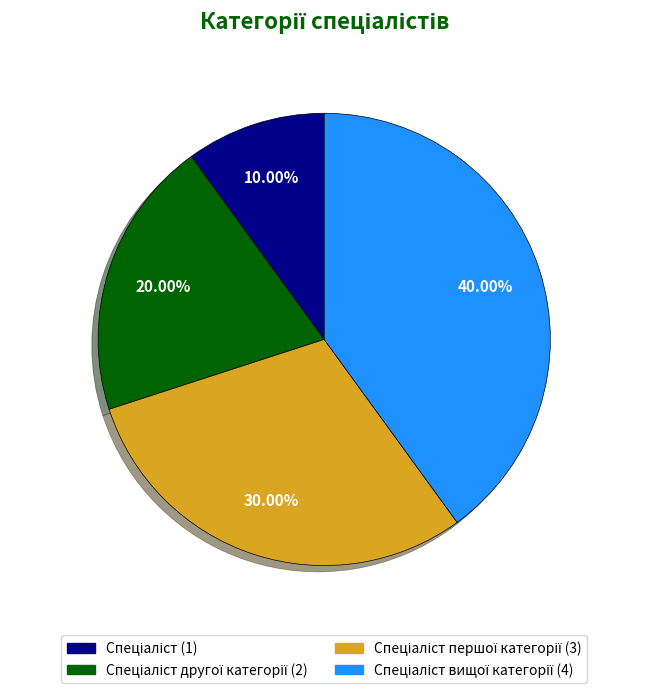

How many segments does this pie chart have?

4